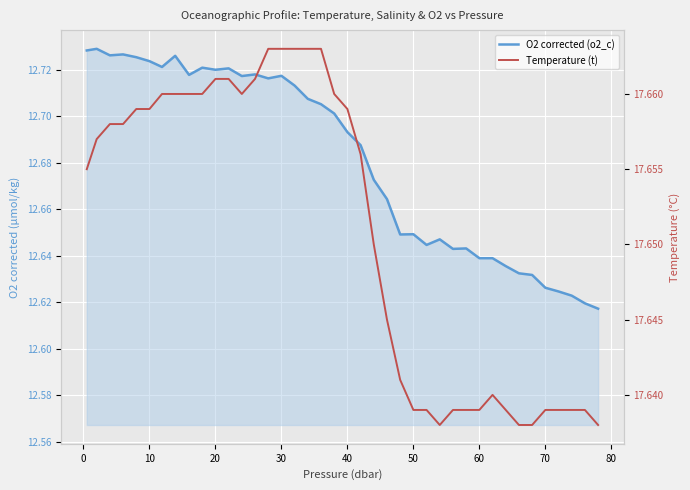

What is the value of the Temperature (t) point at the 17th from the left?

17.7